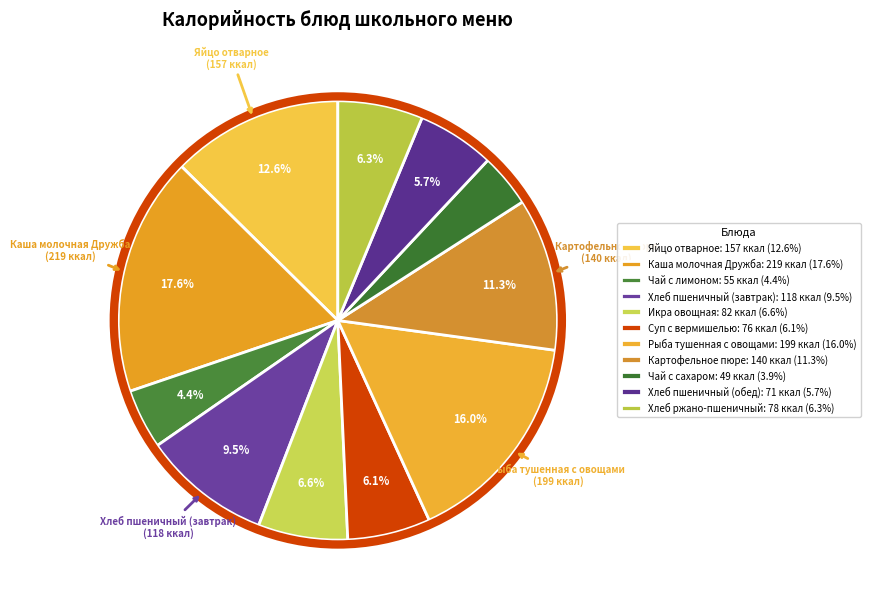

How many segments does this pie chart have?

11